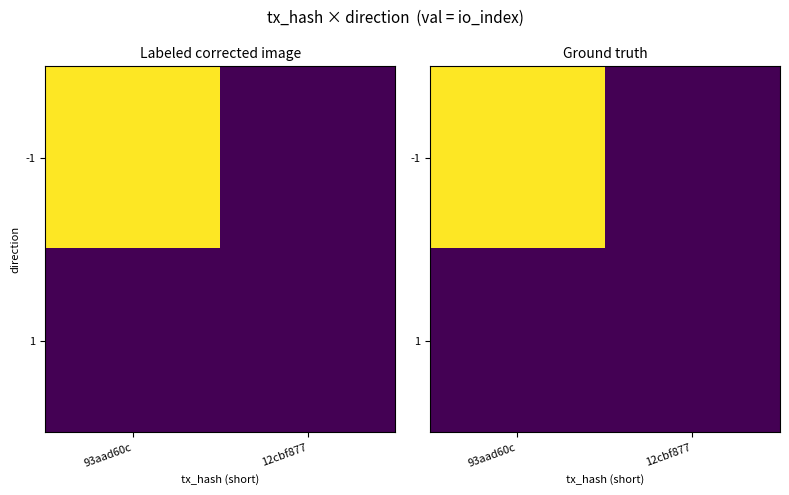

Where is 1 nearest to the value 0?

93aad60c